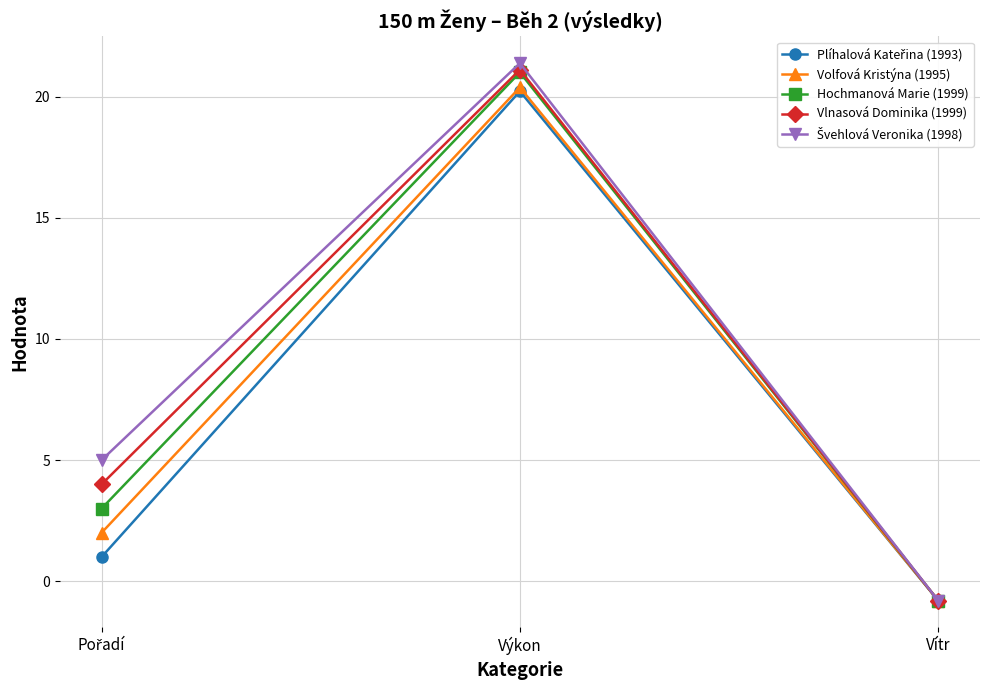

At which category is the sum across all series the highest?

Výkon